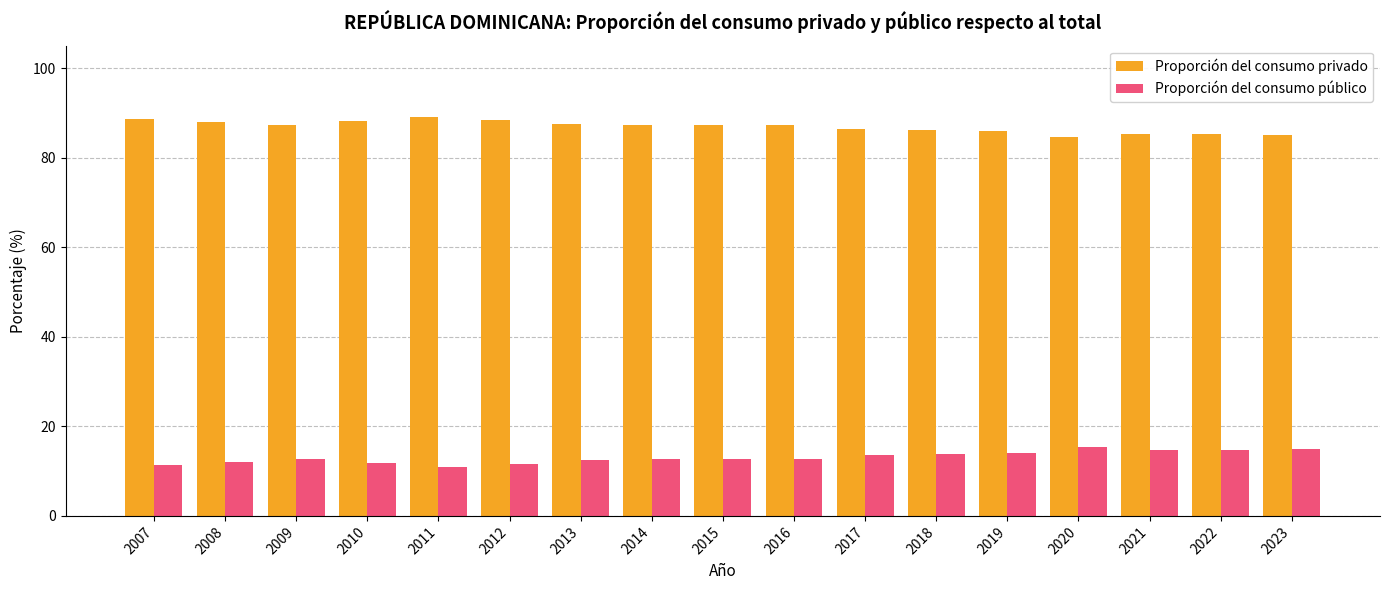

What are all the series names shown in the legend?

Proporción del consumo privado, Proporción del consumo público